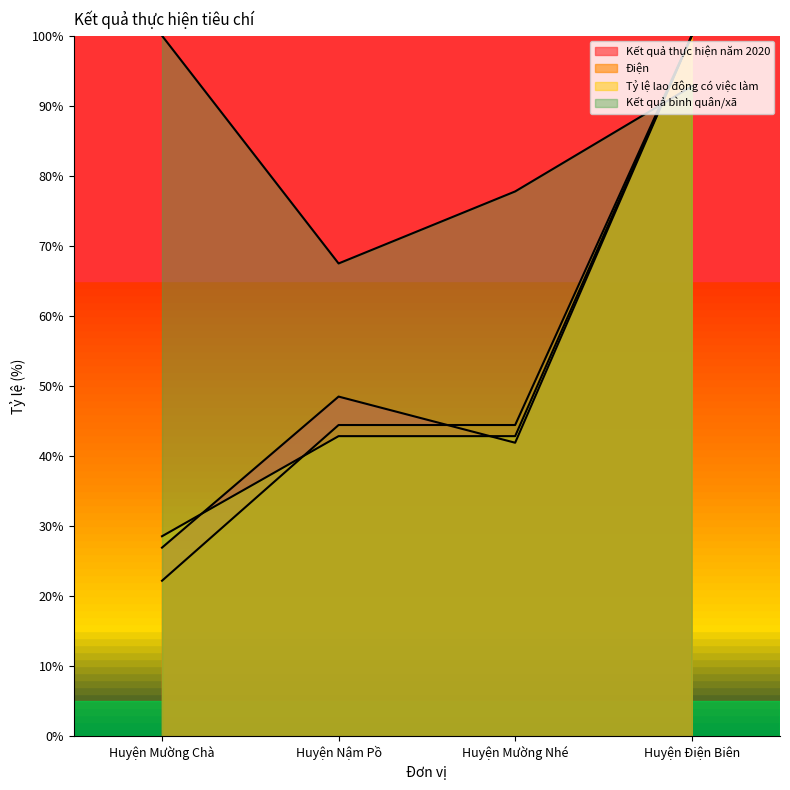

Reading left to right, transcribe all the data shown in this chart.

Kết quả thực hiện năm 2020: 26.9	48.5	41.9	100.0
Điện: 22.2	44.4	44.4	100.0
Tỷ lệ lao động có việc làm: 28.6	42.9	42.9	100.0
Kết quả bình quân/xã: 100.0	67.5	77.8	92.8